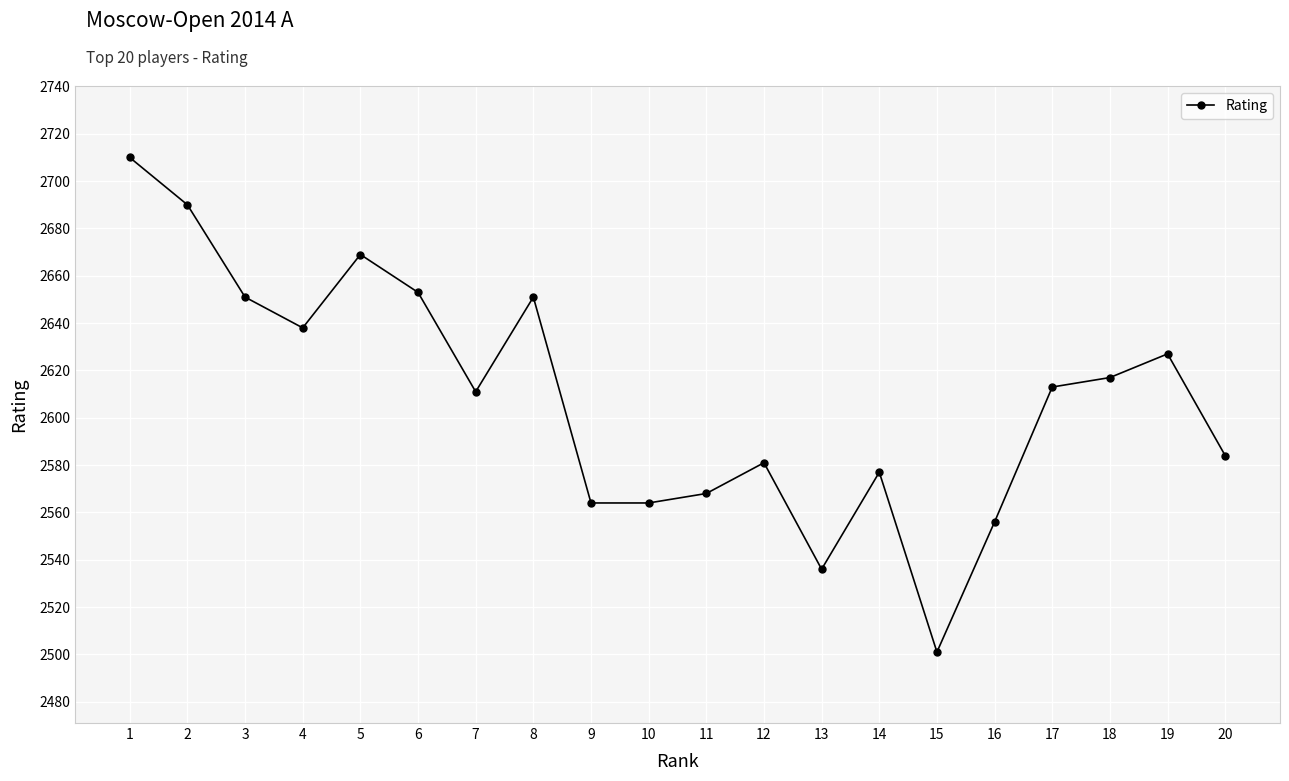

How many lines are shown in the chart?

1